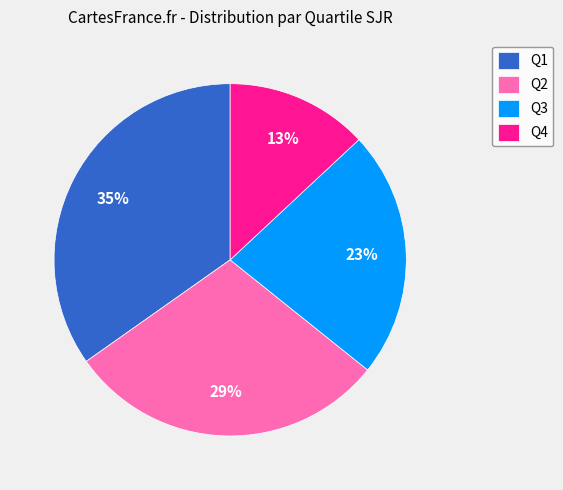

Which has a higher value, Q2 or Q4?

Q2